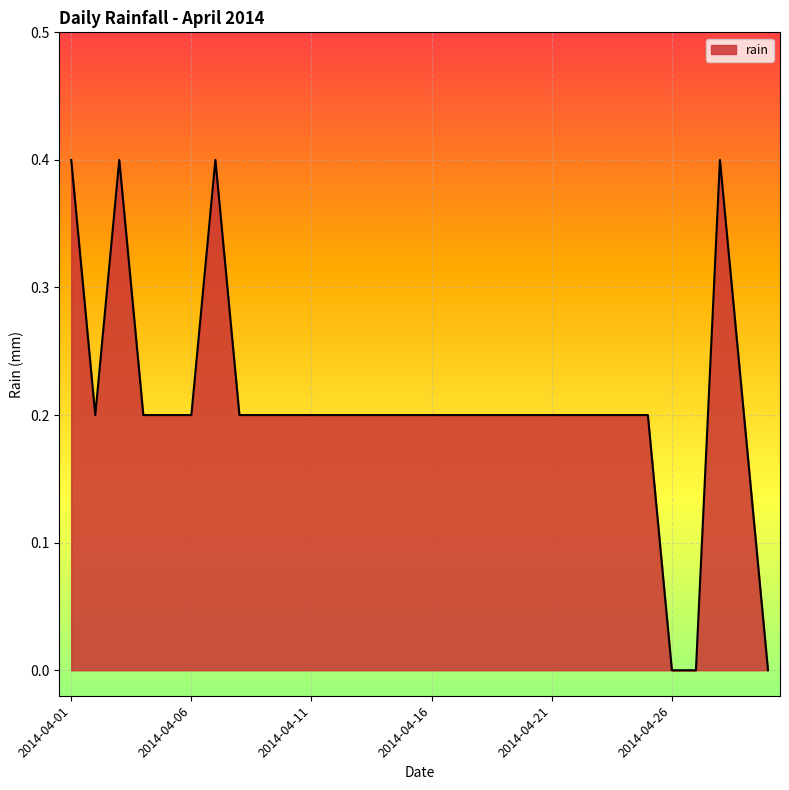

What is the maximum value shown in the chart?

0.4